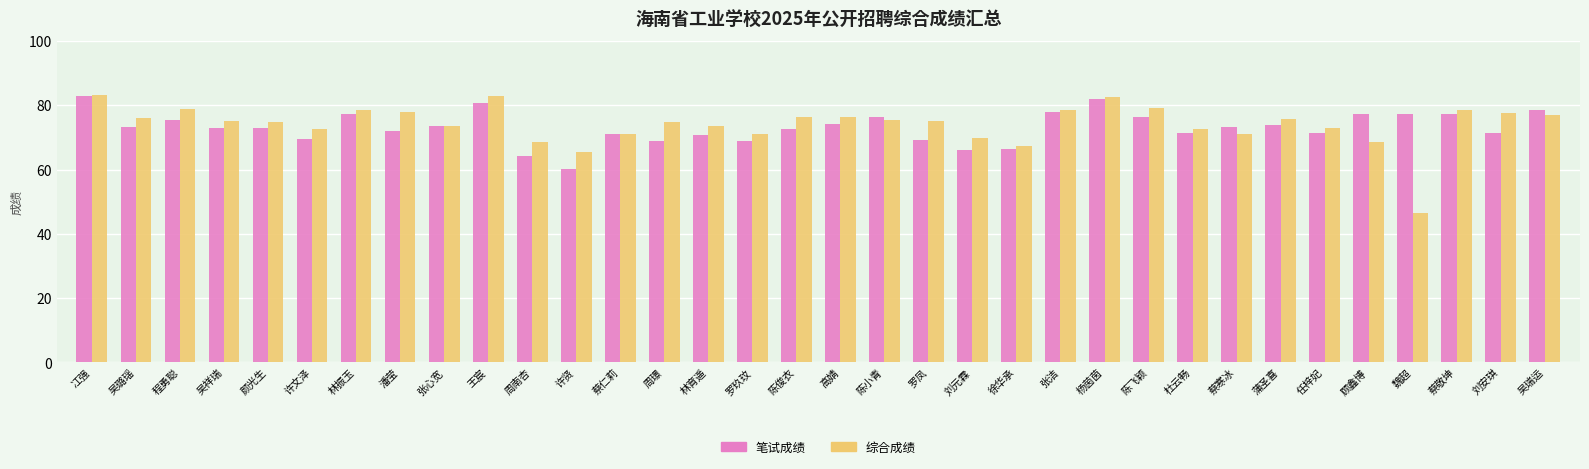

At how many categories does at least one series exceed 49?

34